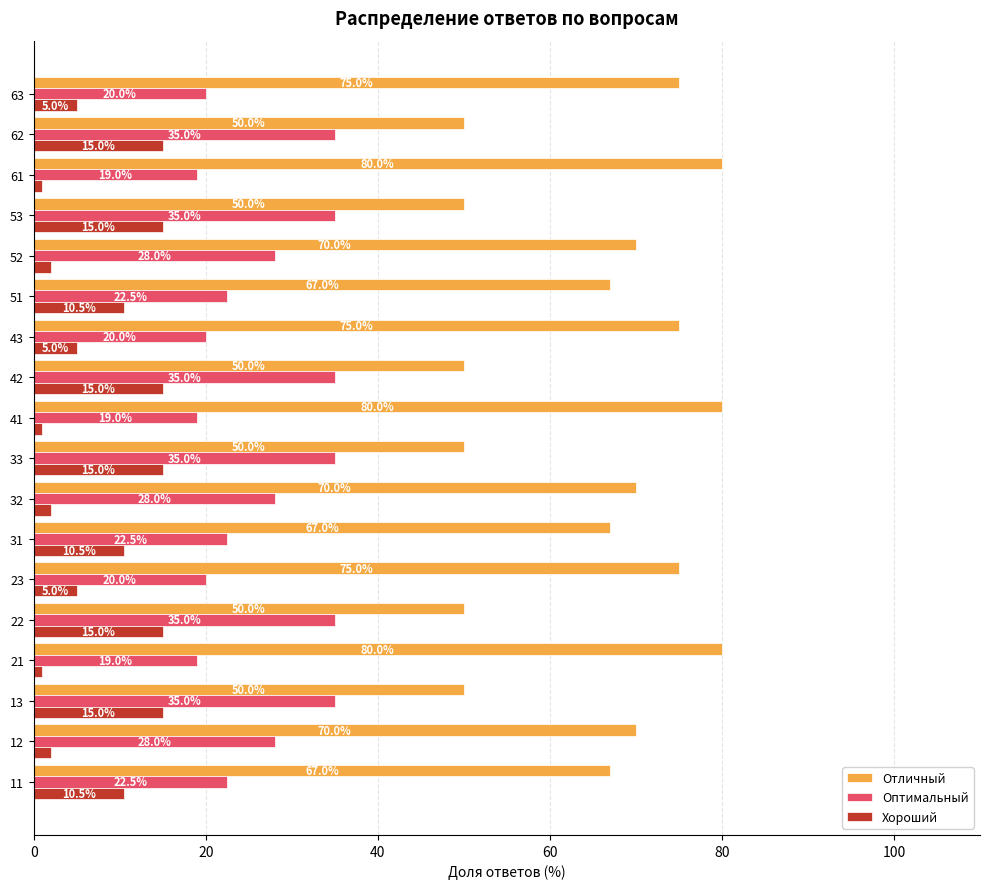

Which series has the widest spread of values?

Отличный